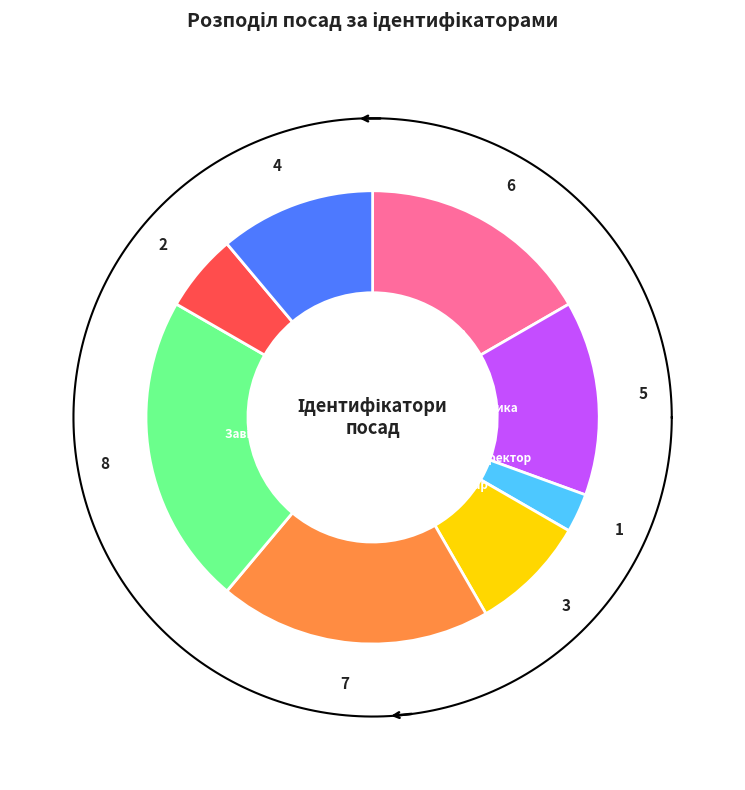

Rank the categories by value from highest to lowest.

Завідувач філією, Директор, В.о. директора, В.о. начальника, Ректор, Головний лікар, Начальник, Генеральний директор